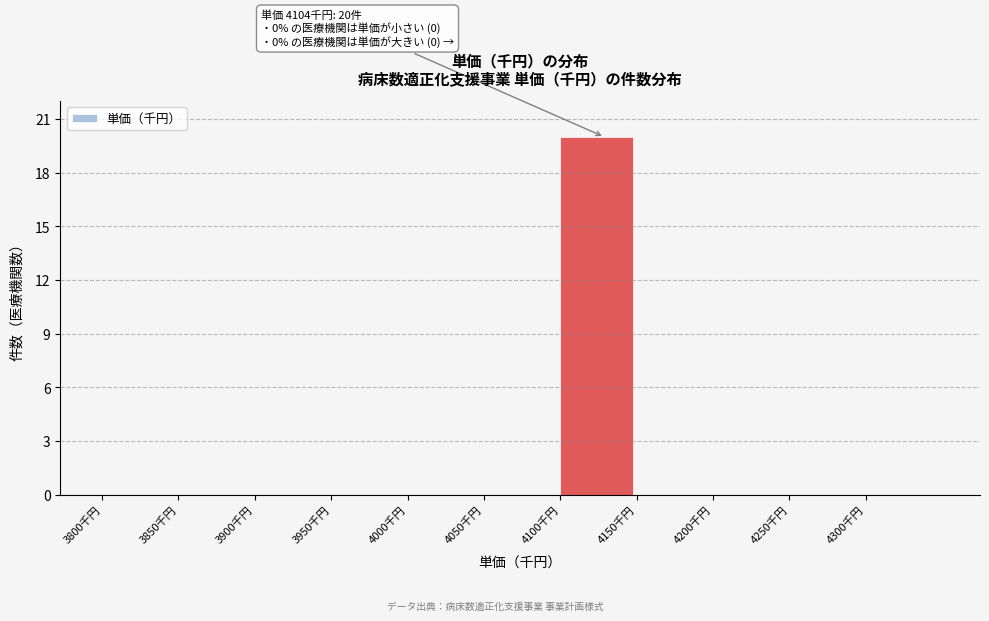

Which range on the x-axis has the tallest bar?

4100 to 4150